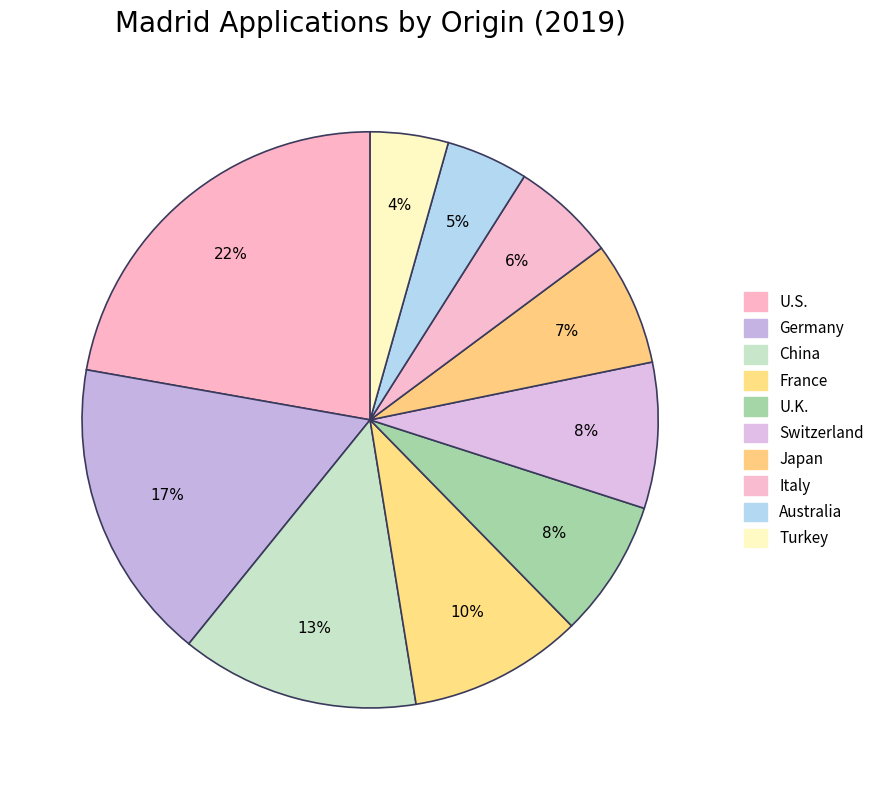

Count the number of slices in the pie.

10